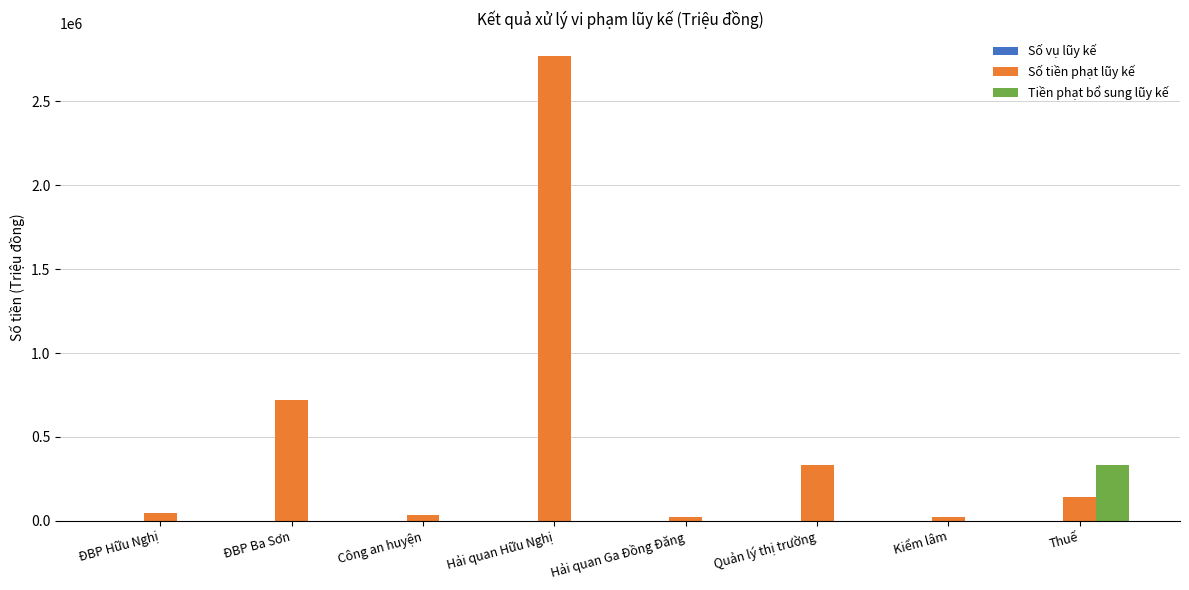

At which category does the chart reach its peak across all series?

Hải quan Hữu Nghị